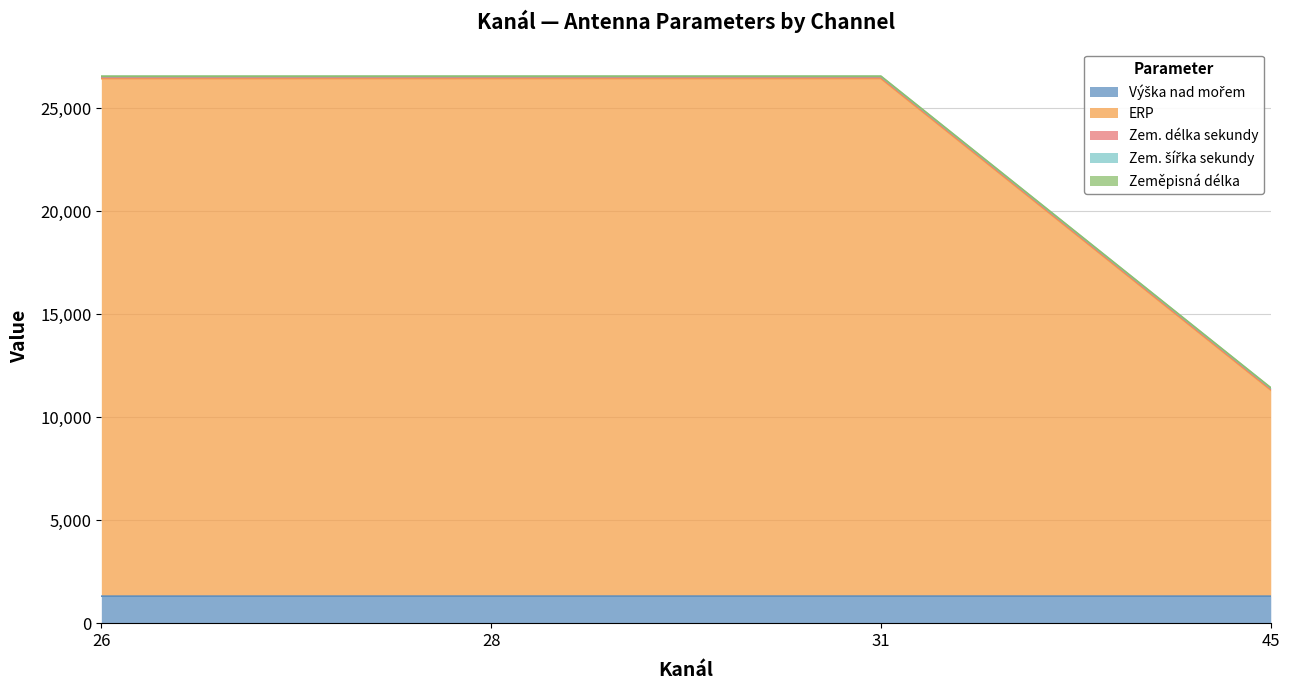

What is the total value across all series at 31?

26552.4